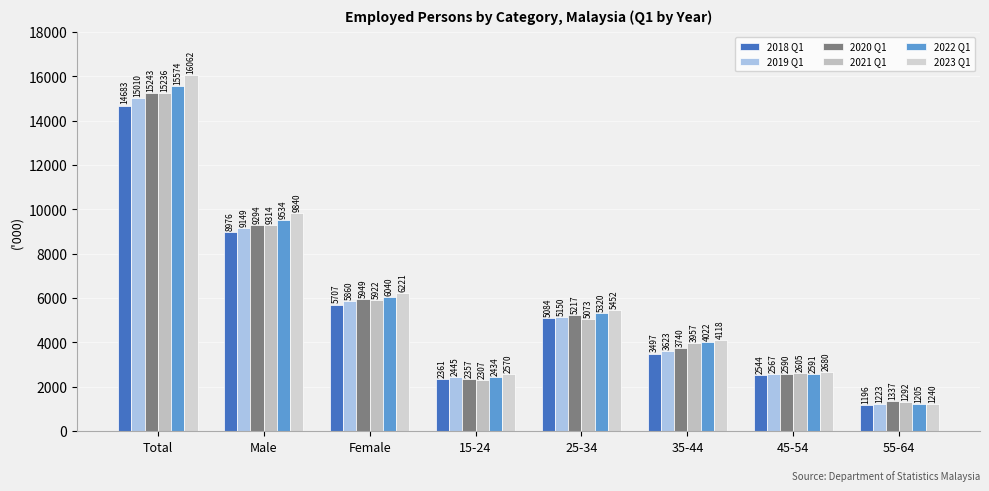

Rank the series by their maximum value, from lowest to highest.

2018 Q1, 2019 Q1, 2021 Q1, 2020 Q1, 2022 Q1, 2023 Q1